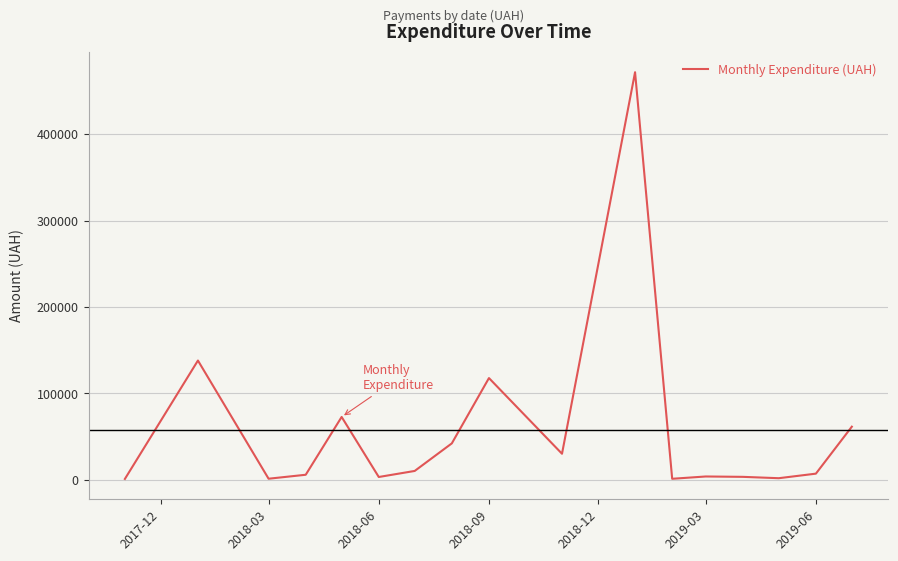

What is the maximum value shown in the chart?

471710.1